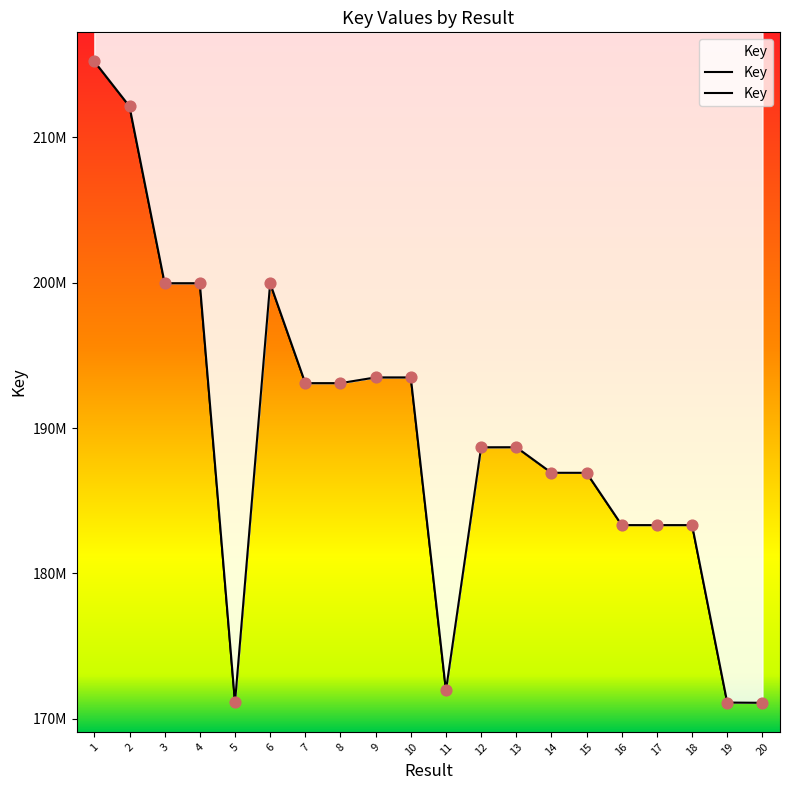

Which has a higher value, 5 or 7?

7